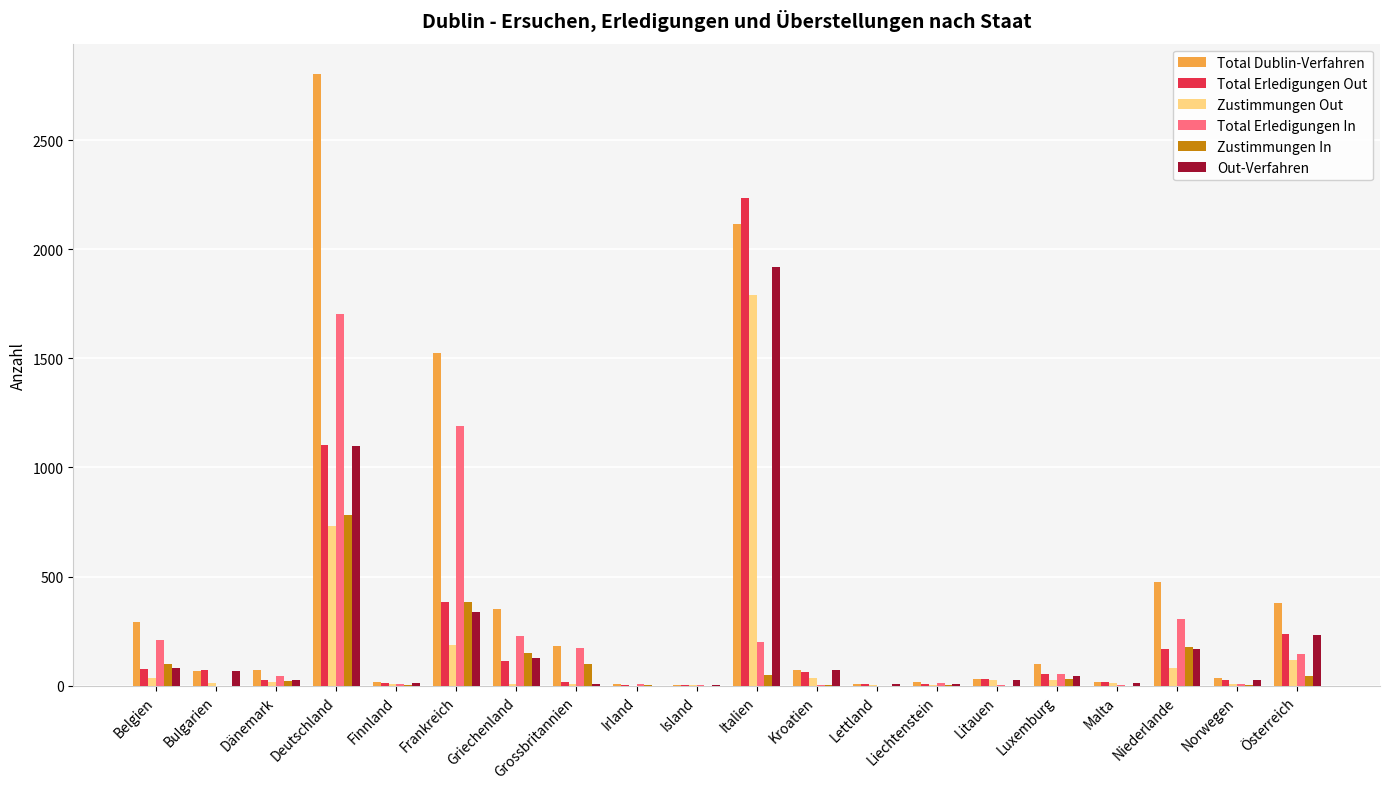

How many distinct data groups are displayed?

6